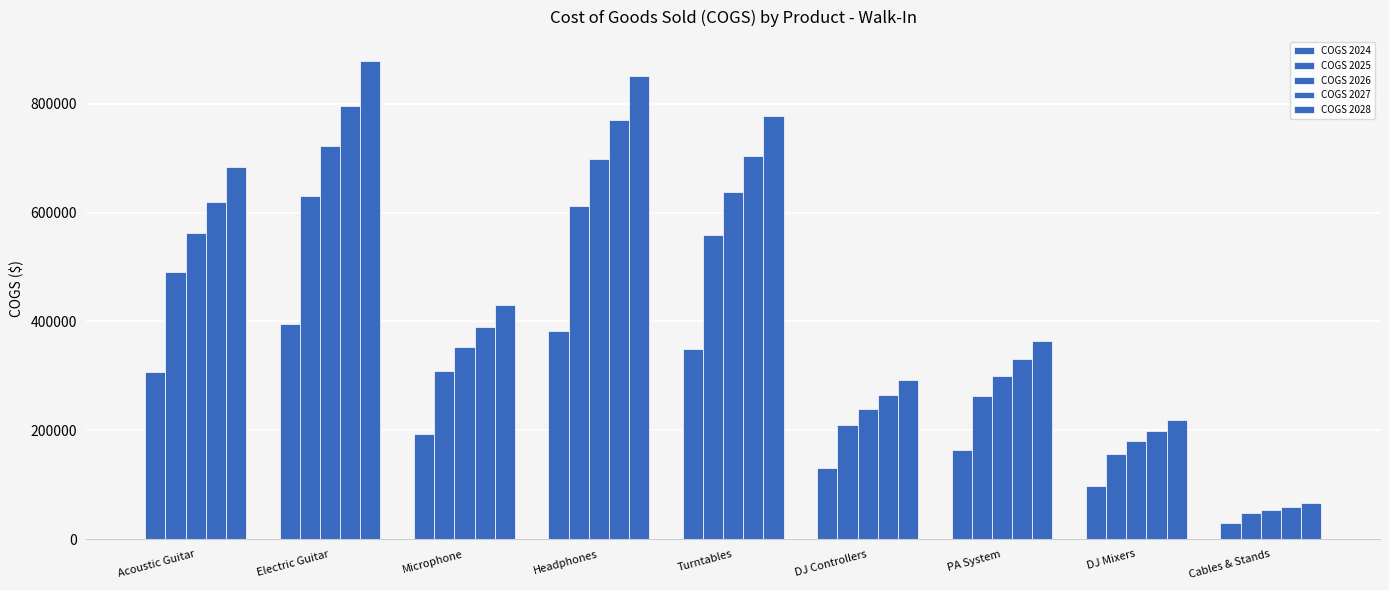

Reading right to left, list all the values displayed in this chart.

COGS 2024: 29656.8	98197.0	164101.0	131149.0	349730.6	382902.2	193318.4	395424.0	307552.0
COGS 2025: 47357.8	156806.9	262046.4	209426.6	558471.1	611441.6	308702.6	631437.1	491117.8
COGS 2026: 54159.1	179326.7	299680.2	239503.4	638675.8	699253.7	353036.8	722120.8	561649.5
COGS 2027: 59723.5	197751.2	330470.1	264110.7	704295.1	771096.9	389308.8	796313.5	619354.9
COGS 2028: 65903.9	218215.1	364668.2	291441.6	777177.6	850892.3	429595.7	878718.4	683447.7